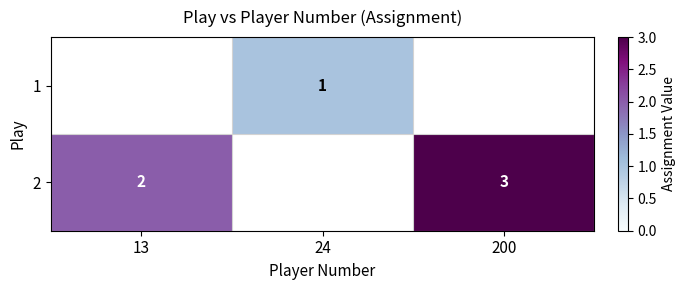

Between 200 and 24, which is larger?

24